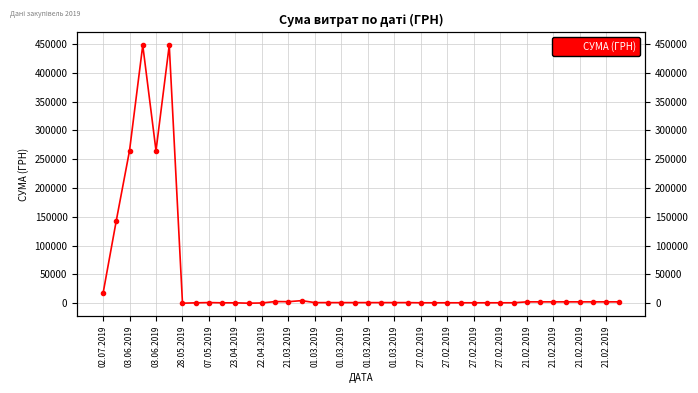

How many lines are shown in the chart?

1